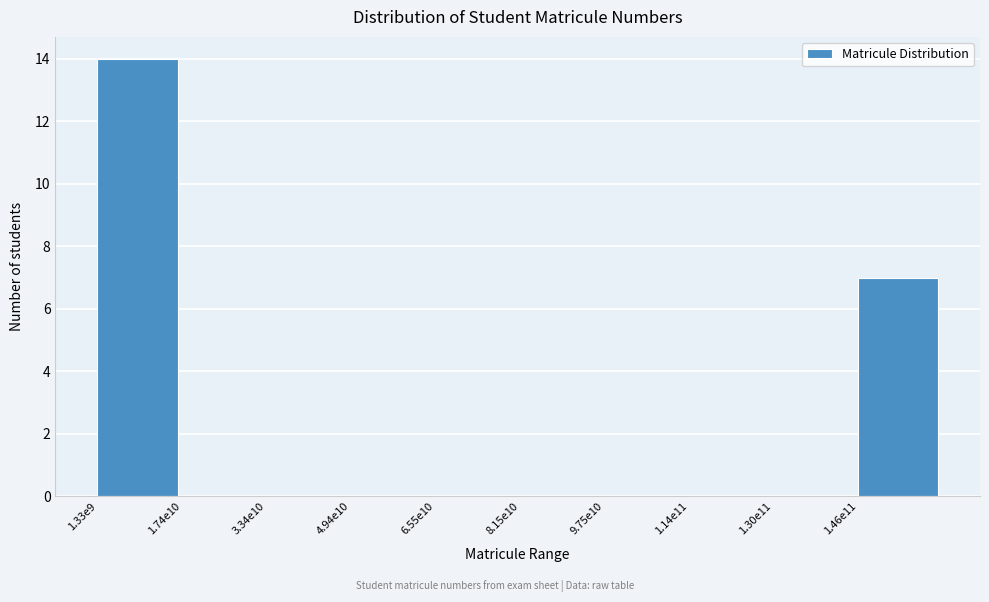

Reading left to right, list all the values displayed in this chart.

1.33e9=14	1.74e10=0	3.34e10=0	4.94e10=0	6.55e10=0	8.15e10=0	9.75e10=0	1.14e11=0	1.30e11=0	1.46e11=7